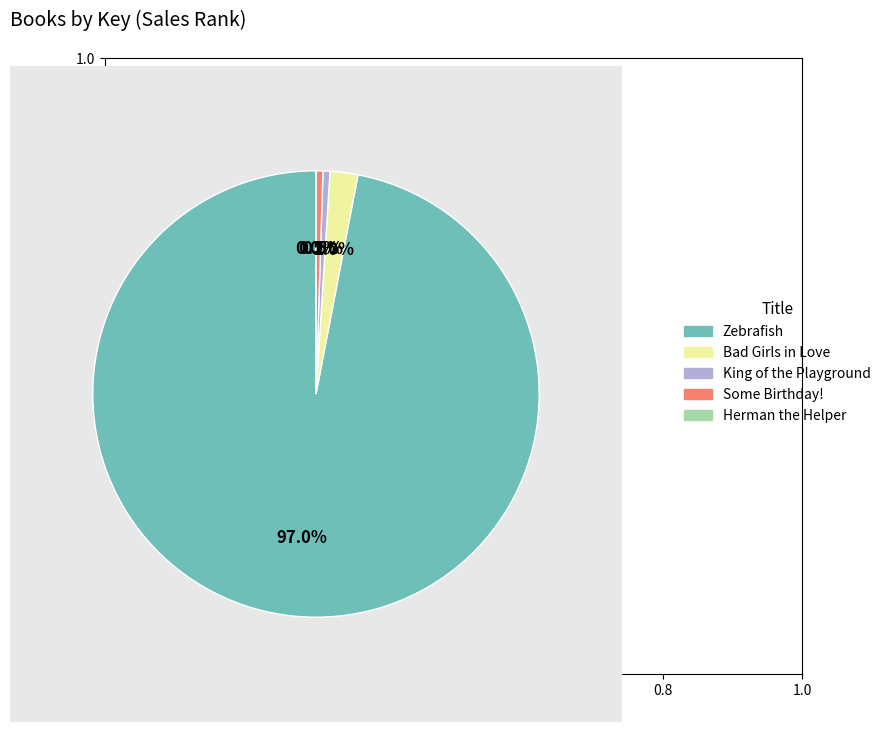

Which slice represents more than half of the pie?

Zebrafish